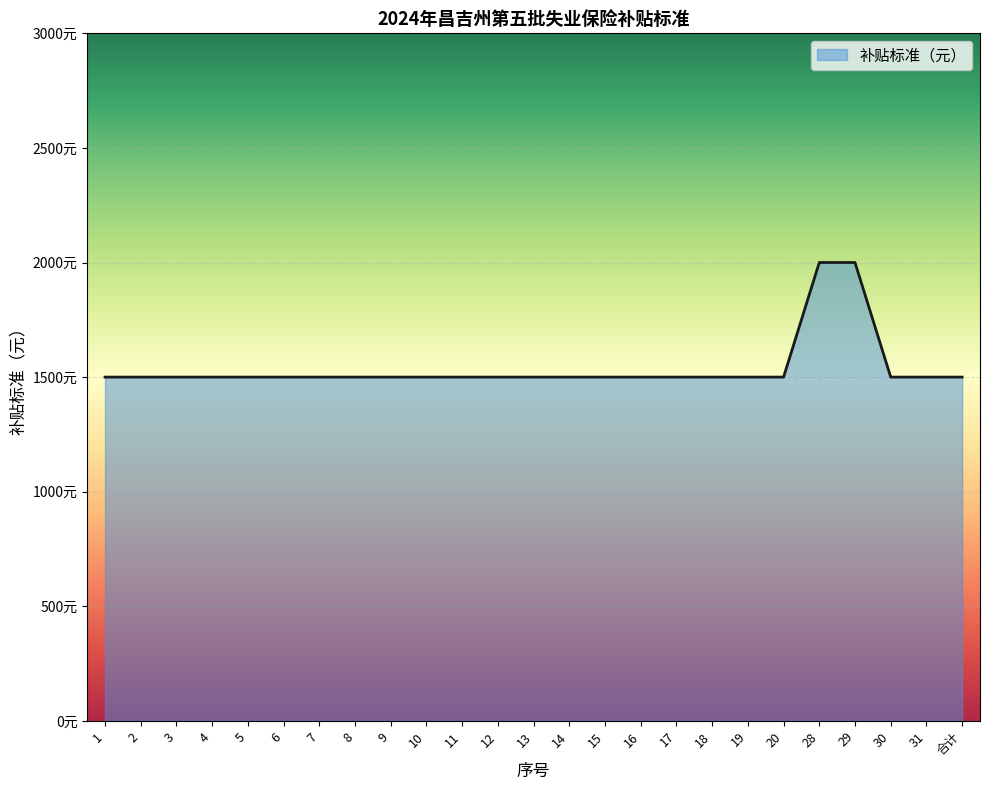

Is this an area chart (filled region under the line)?

Yes